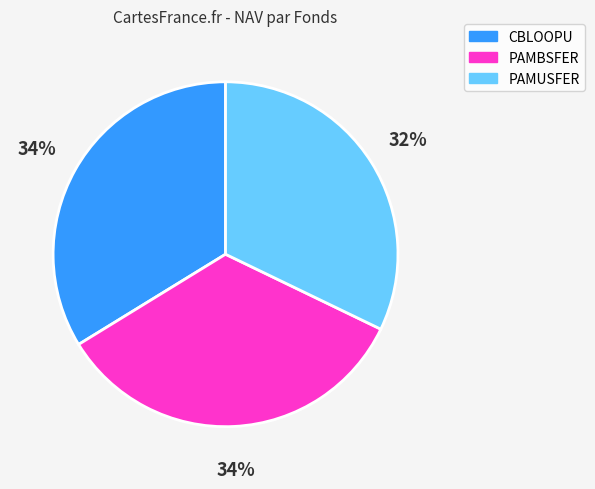

What is the smallest slice in the pie chart?

PAMUSFER